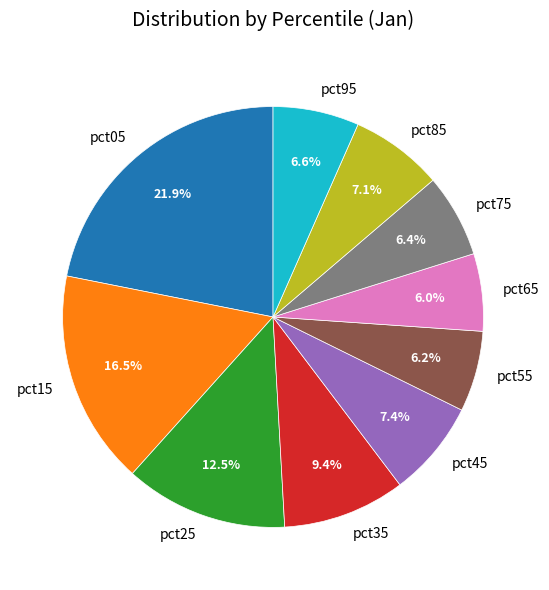

How many slices are in this pie chart?

10